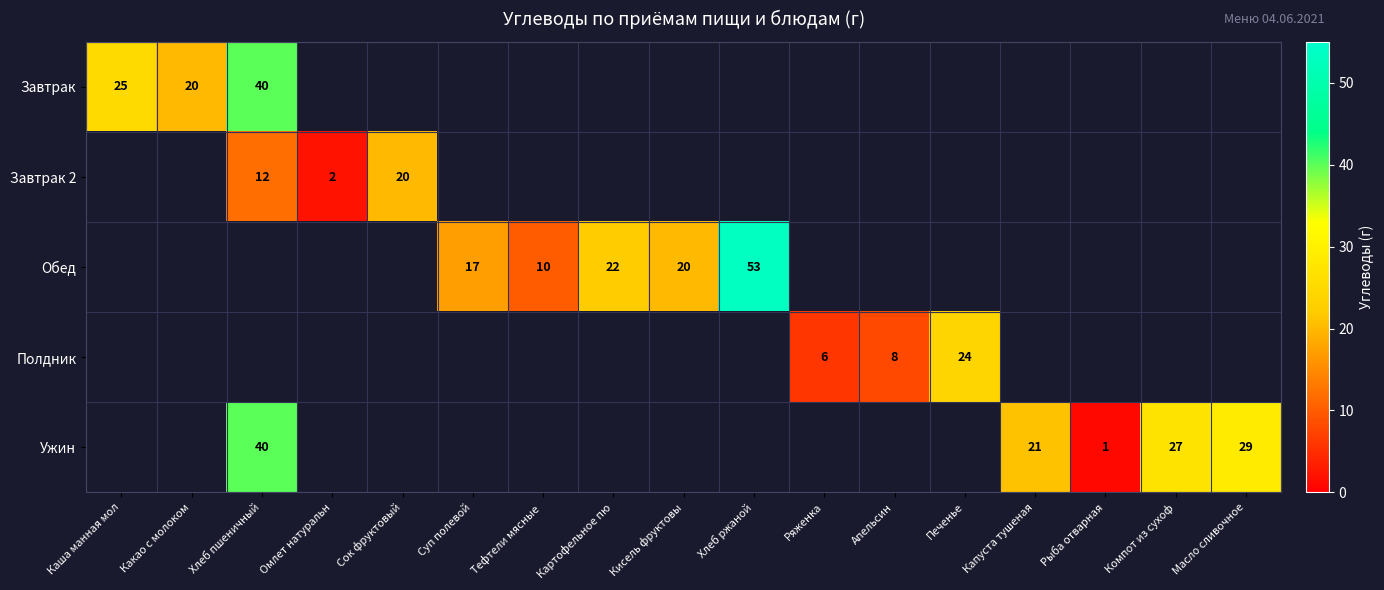

Is it true that Завтрак equals 13.3 at Какао с молоком?

False